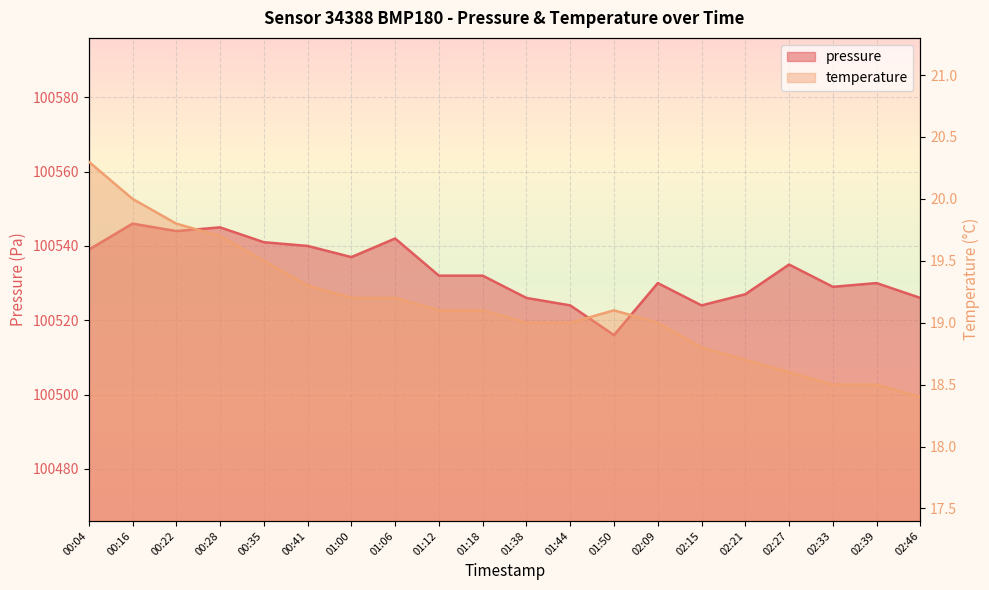

At how many categories does at least one series exceed 13777?

20